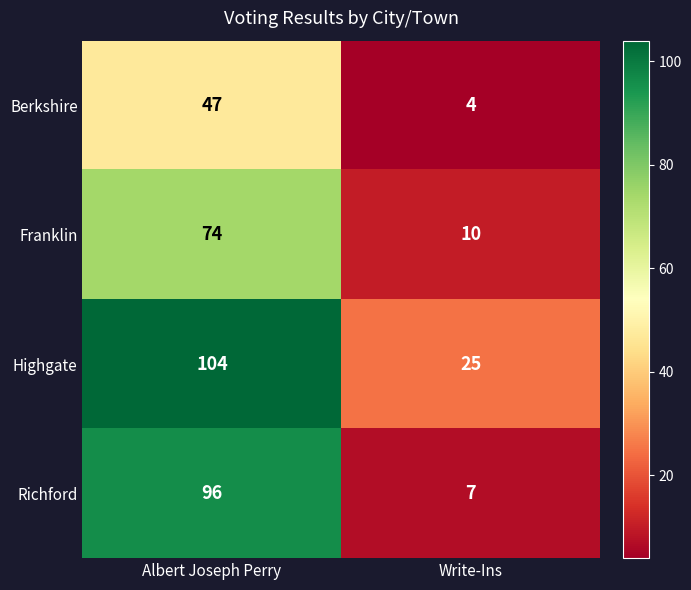

What is the difference between the highest and lowest values at Albert Joseph Perry?

57